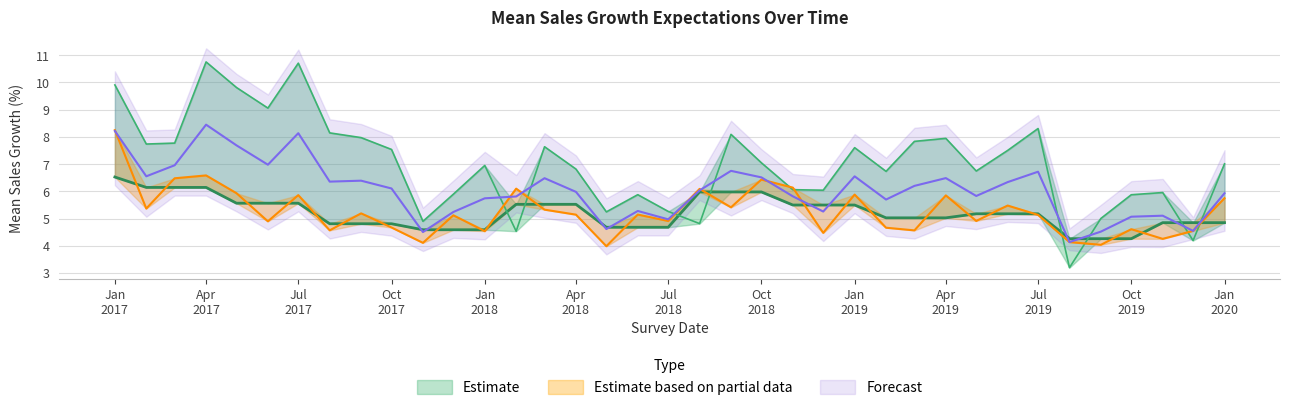

At which category does the chart reach its minimum across all series?

2019-08-01